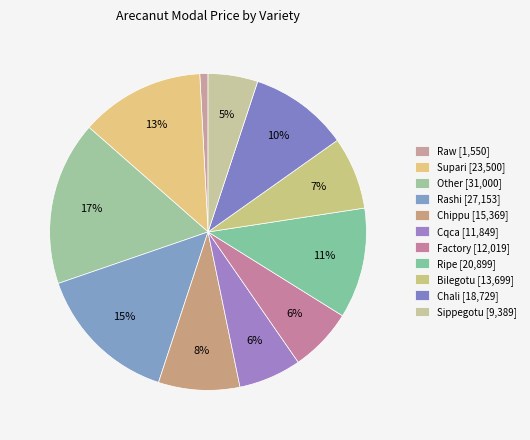

To the nearest percent, what is the difference between the largest and smallest slice percentages?

16%